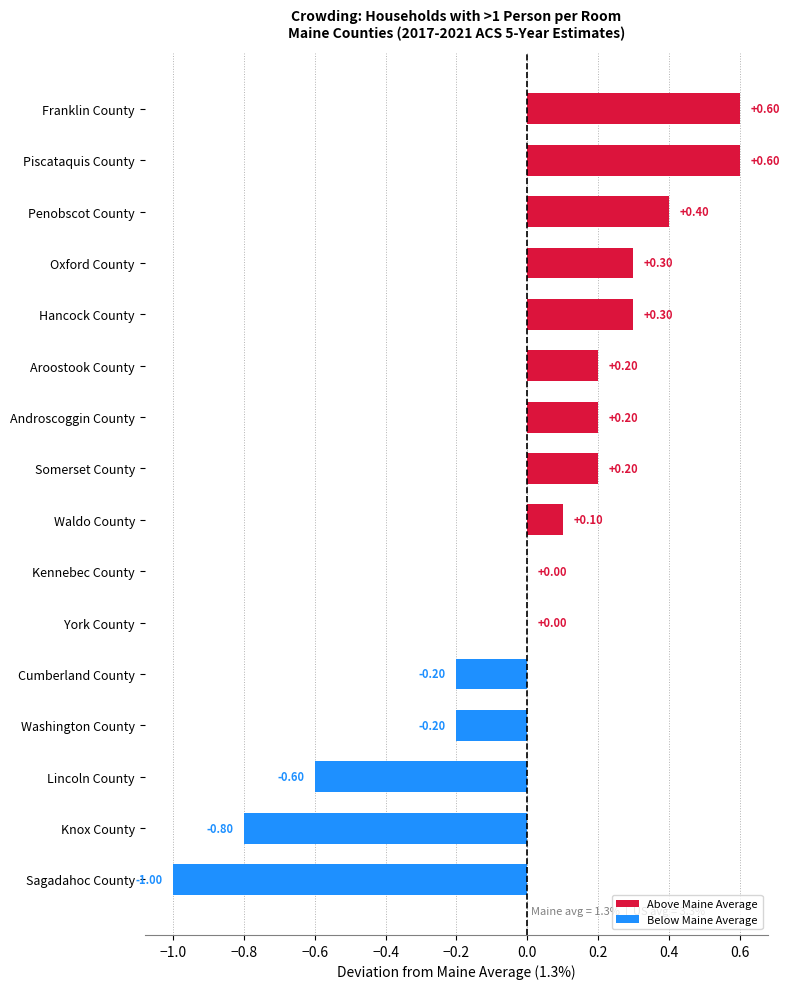

Which has a higher value, Sagadahoc County or Waldo County?

Waldo County